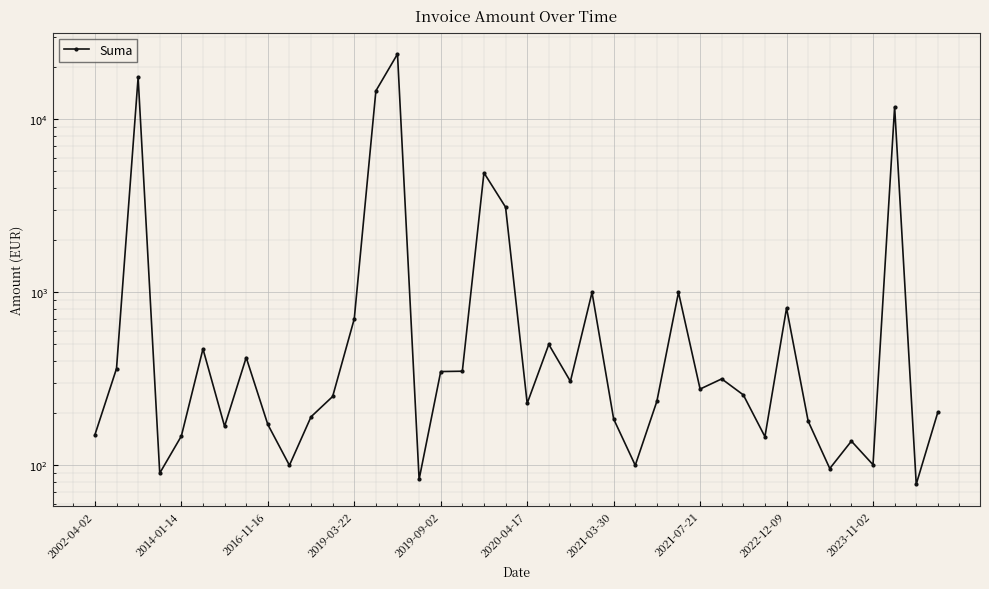

What is the smallest value displayed?

77.8